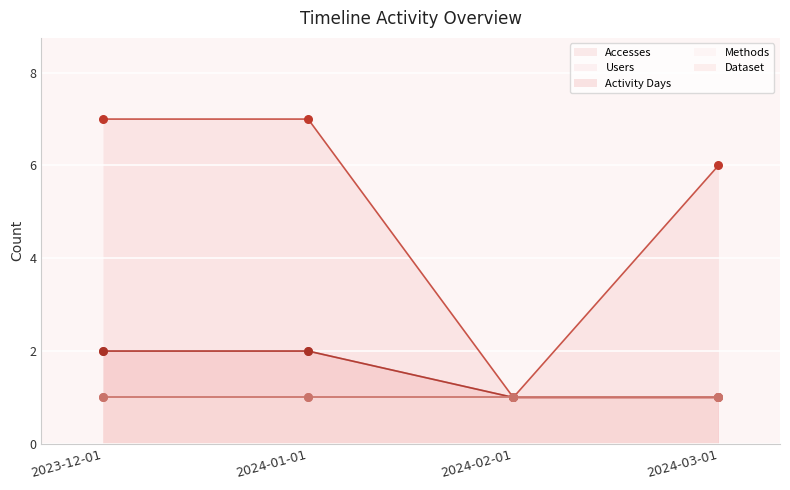

At which category is the sum across all series the highest?

2023-12-01